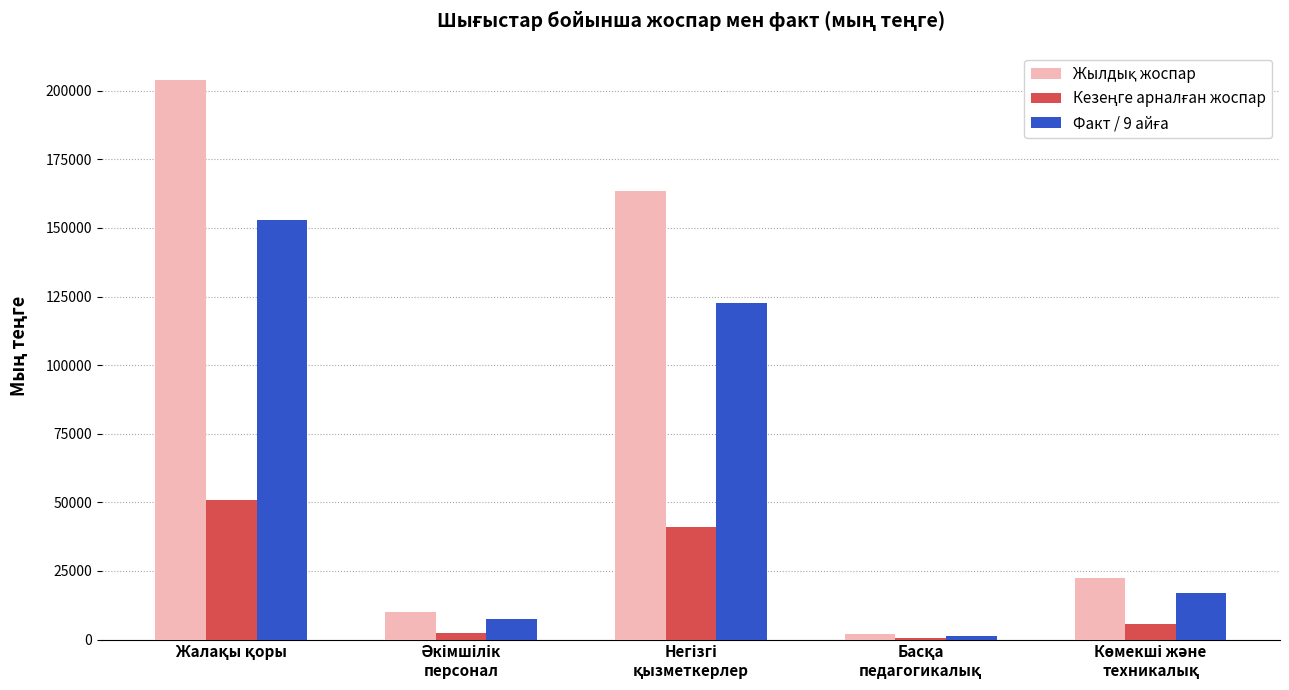

Which label corresponds to the smallest value in the chart?

Басқа
педагогикалық